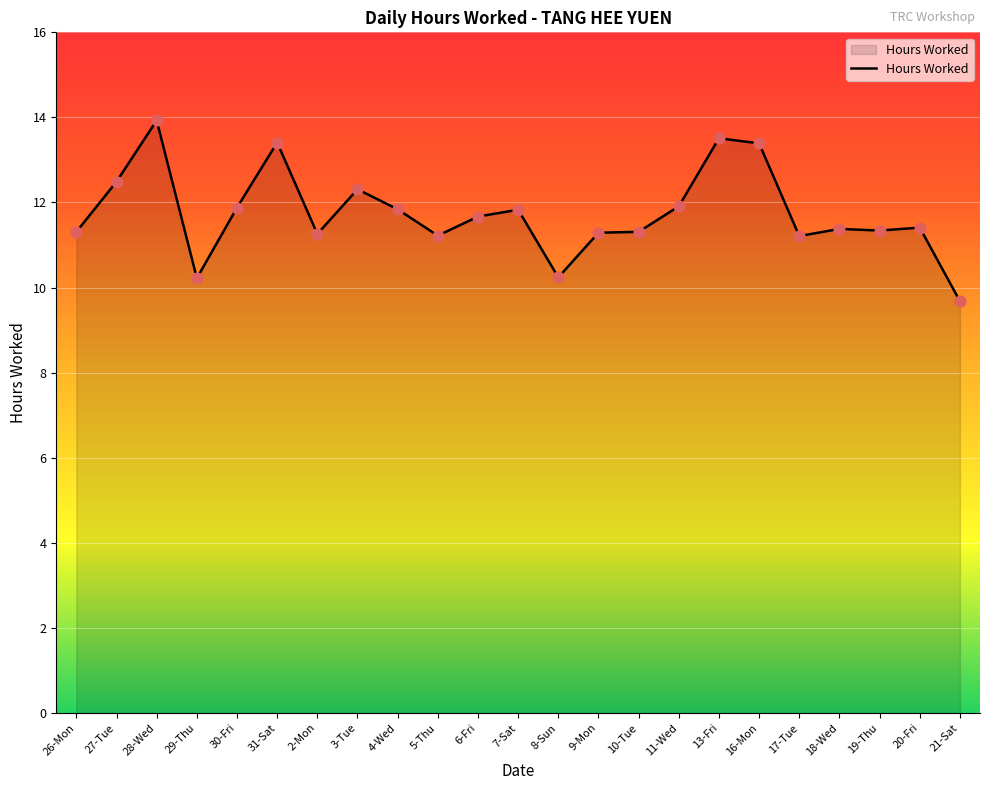

Approximately how many times larger is the value at 27-Tue compared to 6-Fri?

1.1